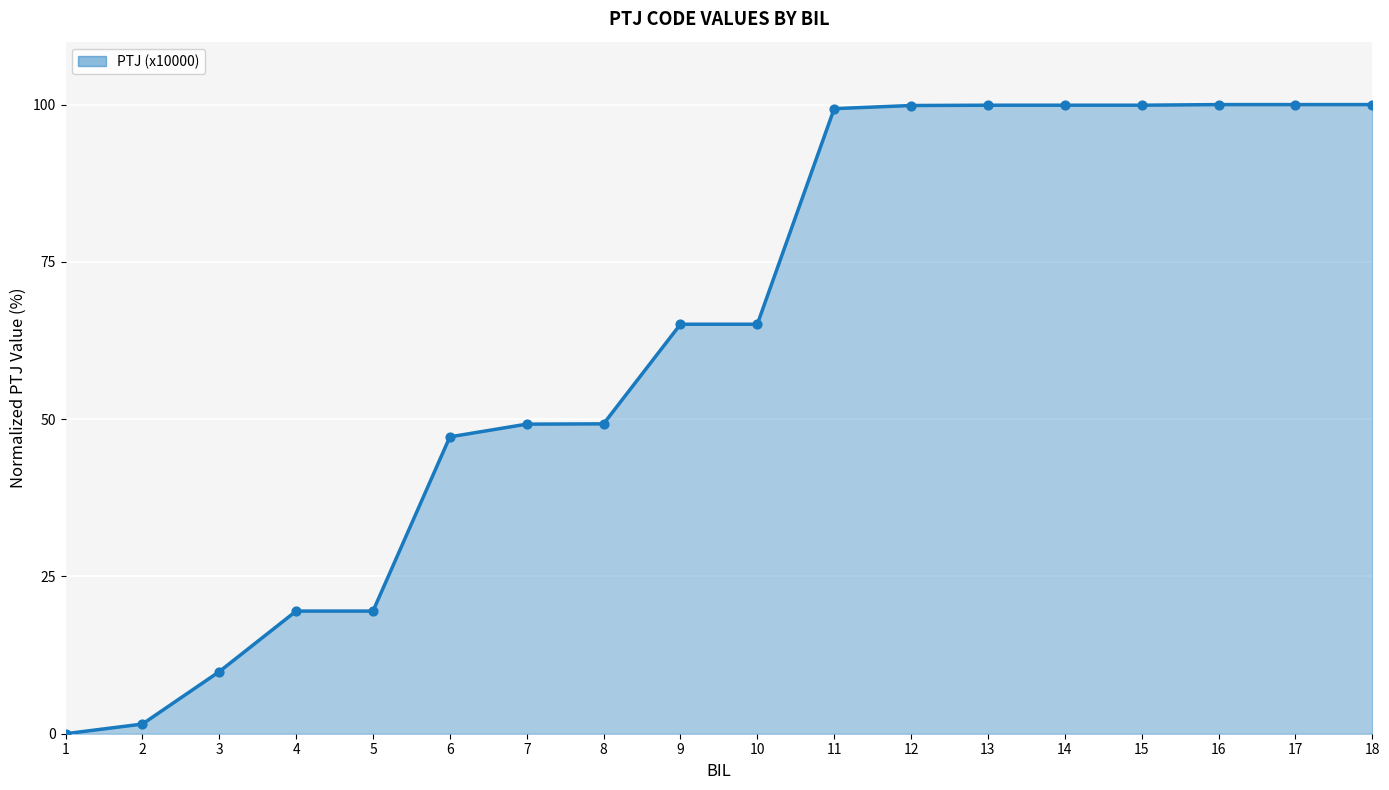

Between 17 and 15, which is larger?

17